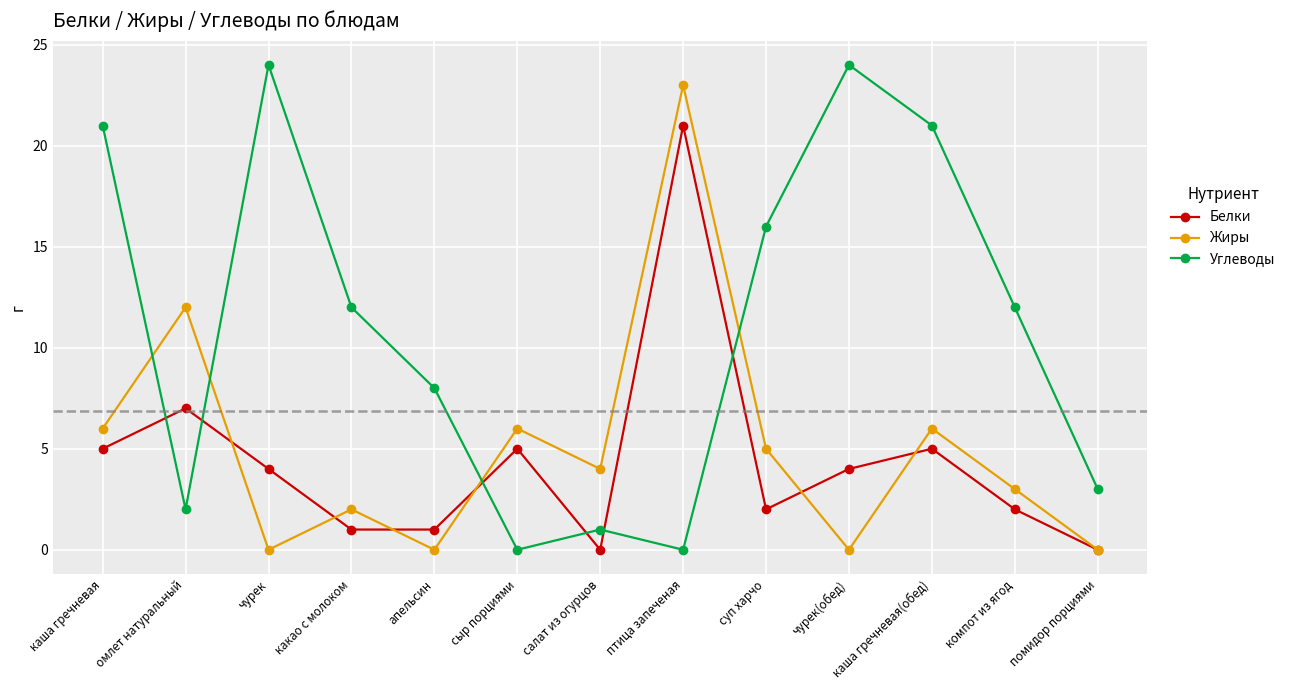

True or false: Белки has more than 0 points higher than both neighbors.

True